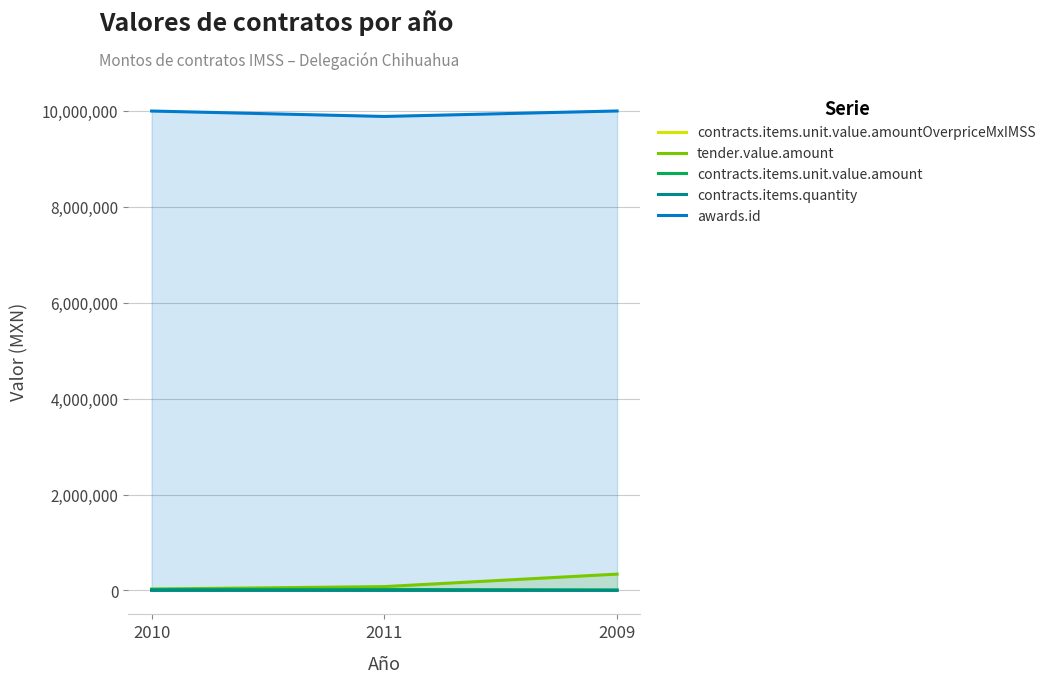

What is the difference between the contracts.items.unit.value.amount values at 2010 and 2009?

10977.9